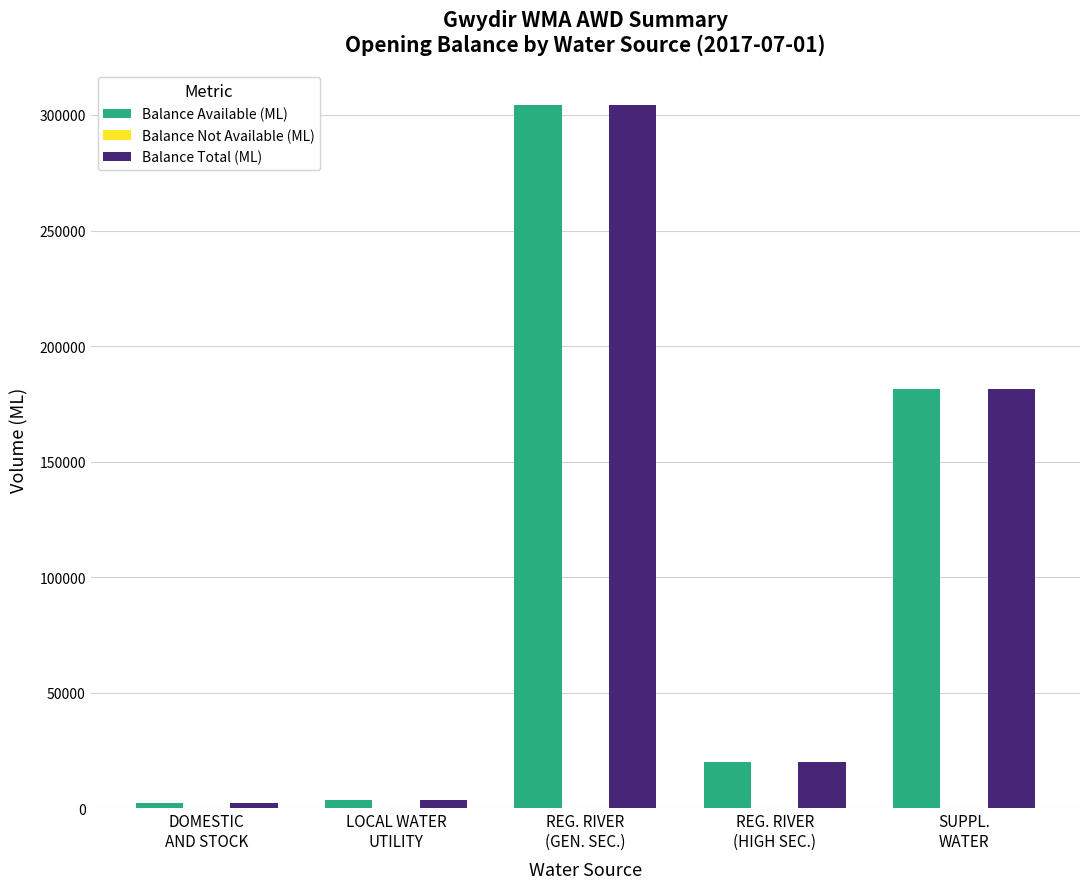

Reading left to right, transcribe all the data shown in this chart.

Balance Available (ML): 2506	3836	304089	20189	181397
Balance Total (ML): 2506	3836	304089	20189	181397